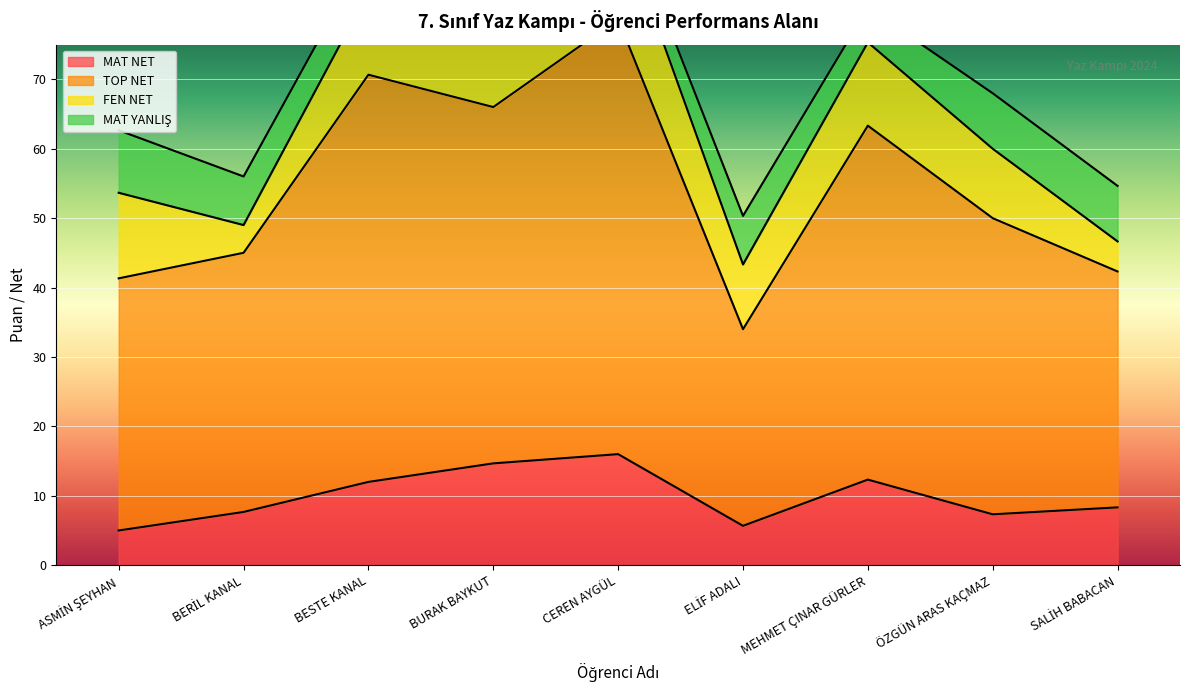

How many data points in TOP NET are above 50?

4